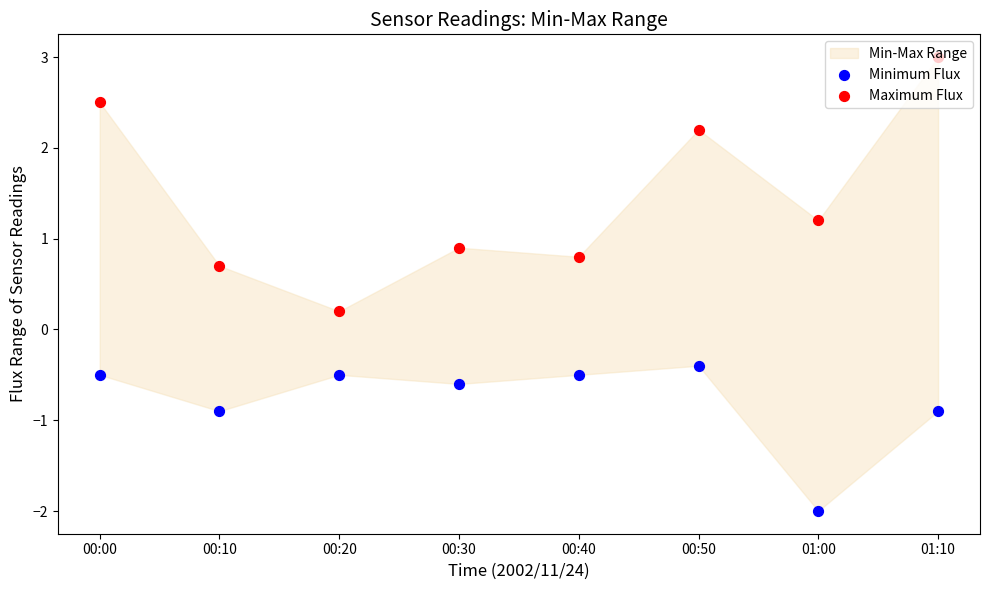

At which category is the sum across all series the highest?

01:10